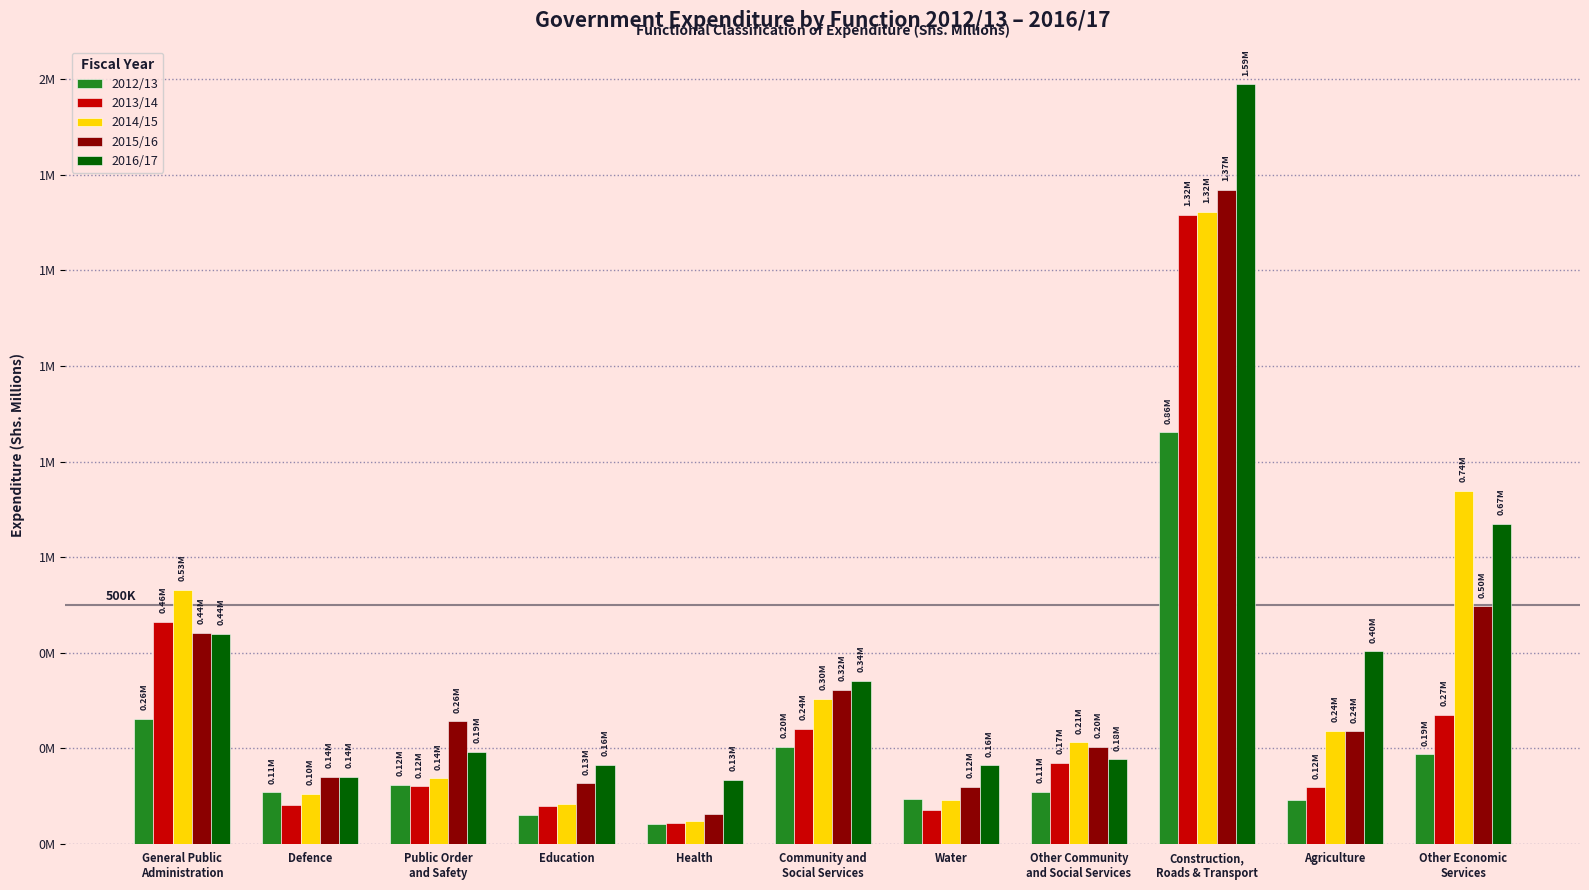

The value of 2012/13 at Water is 136495. True or false?

False